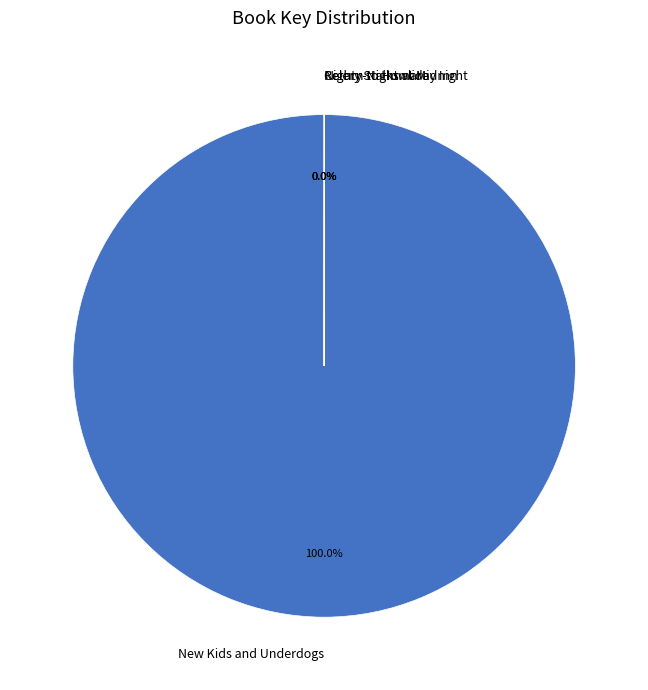

Does New Kids and Underdogs account for over 50% of the chart?

Yes